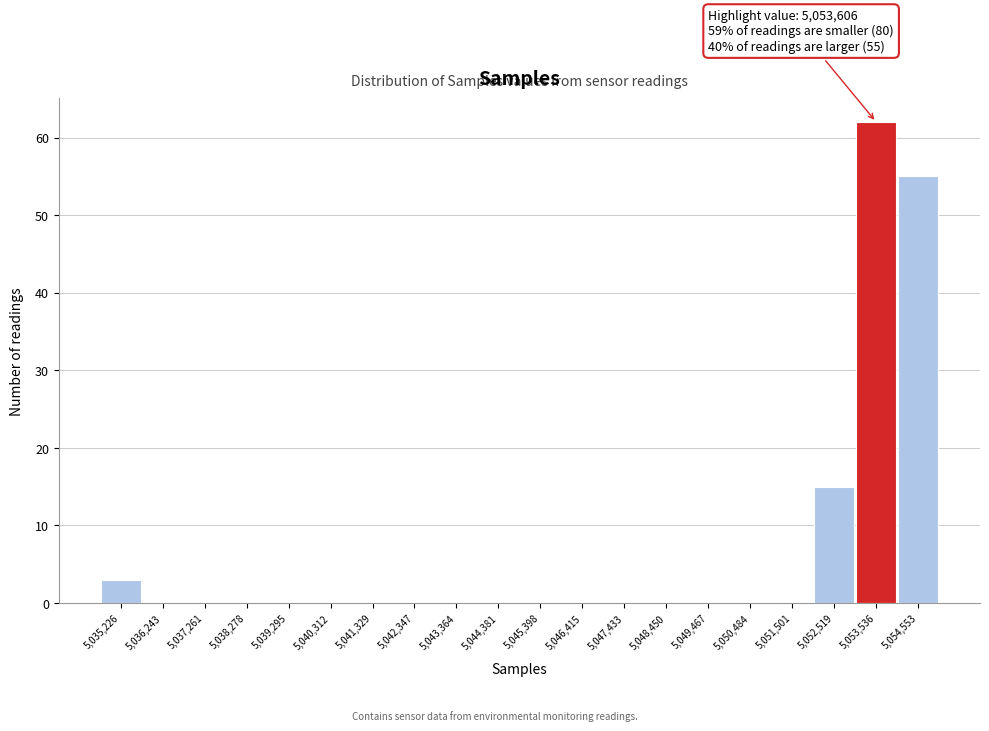

Over which range of the x-axis is the bar tallest?

5053000 to 5054000